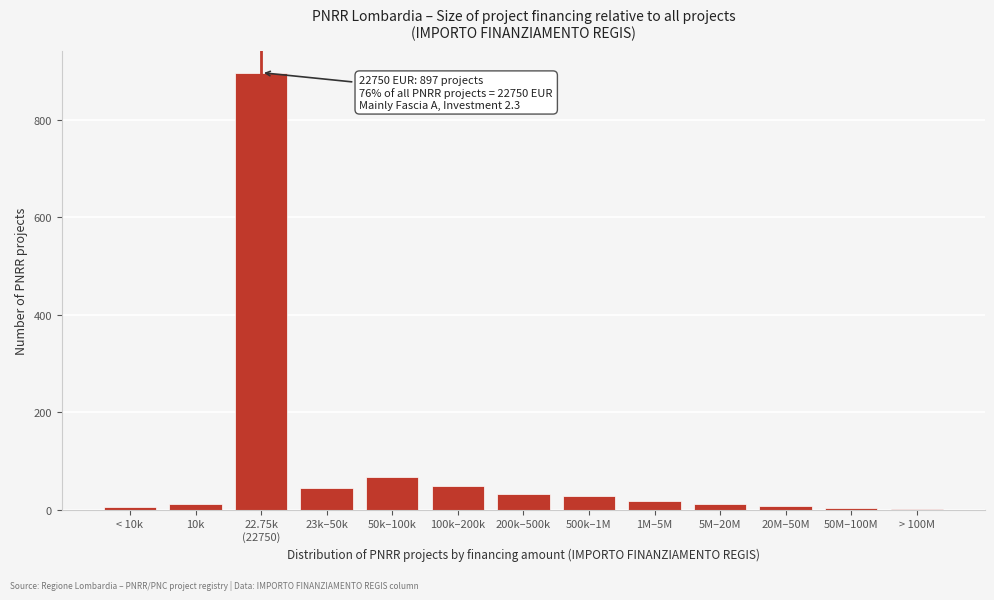

What is the sum of all values?

1178